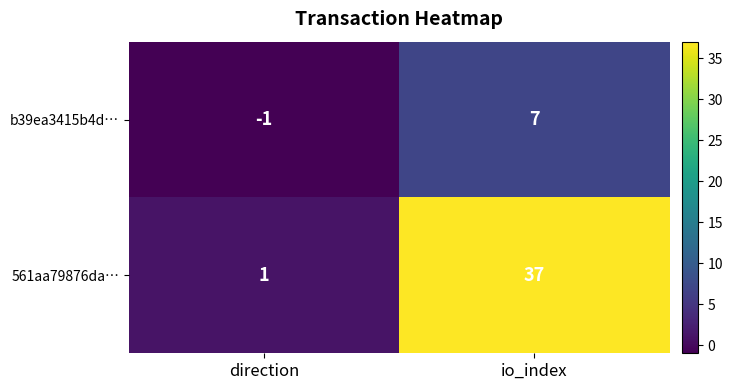

What is the greatest value displayed?

37